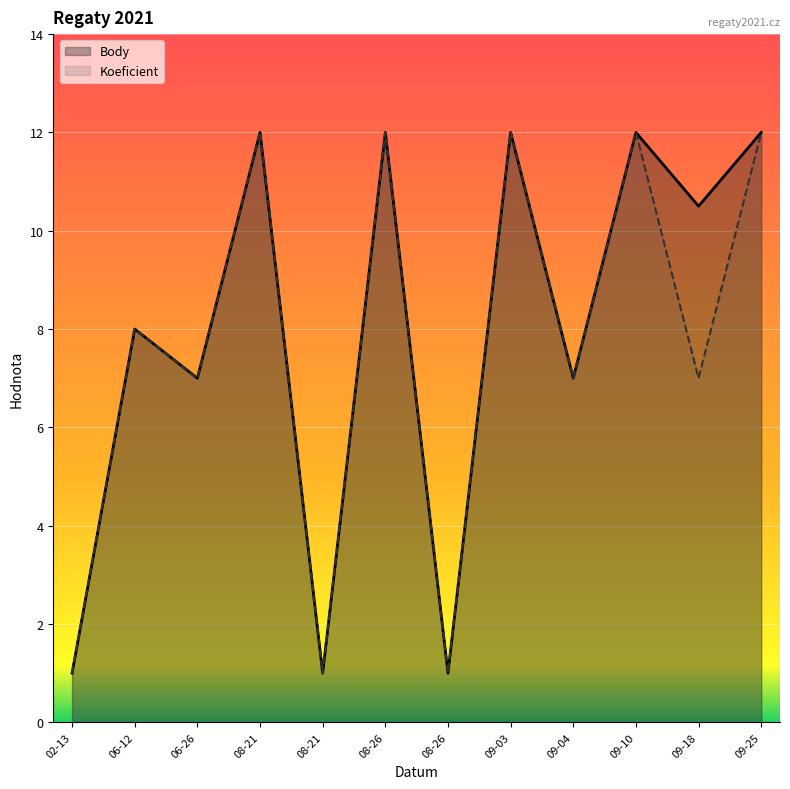

Rank the categories by Body value from lowest to highest.

02-13, 08-21, 08-26, 06-26, 09-04, 06-12, 09-18, 08-21, 08-26, 09-03, 09-10, 09-25